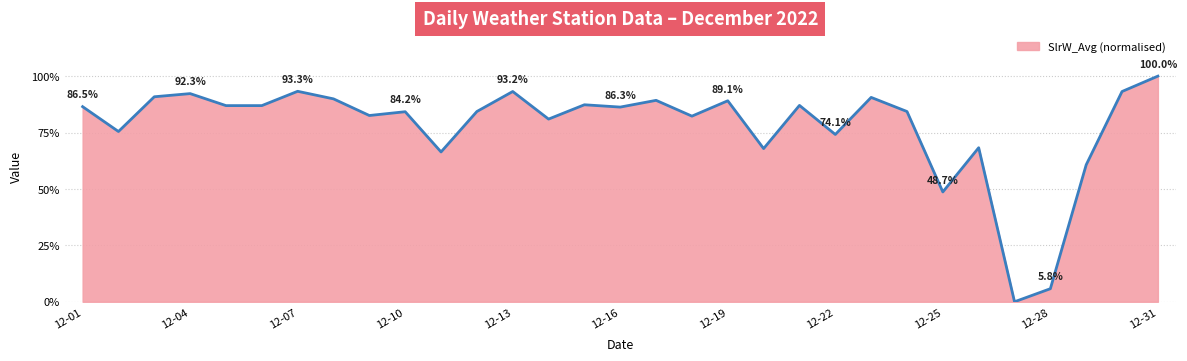

The value at 12-01 is 60.0. True or false?

False